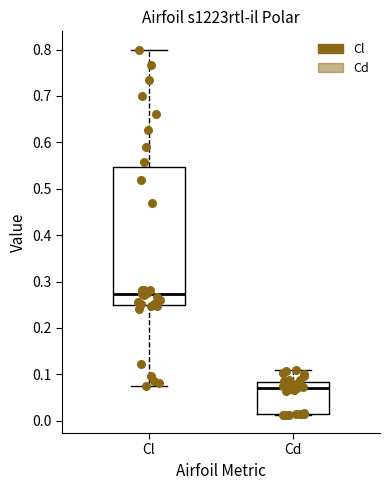

Which box's median line is the lowest?

Cd